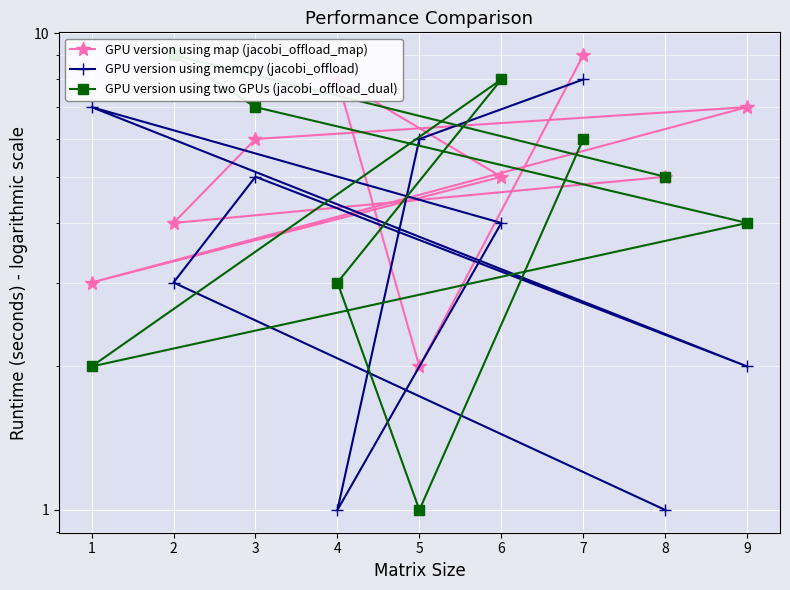

What is the total value across all series at 1?

12